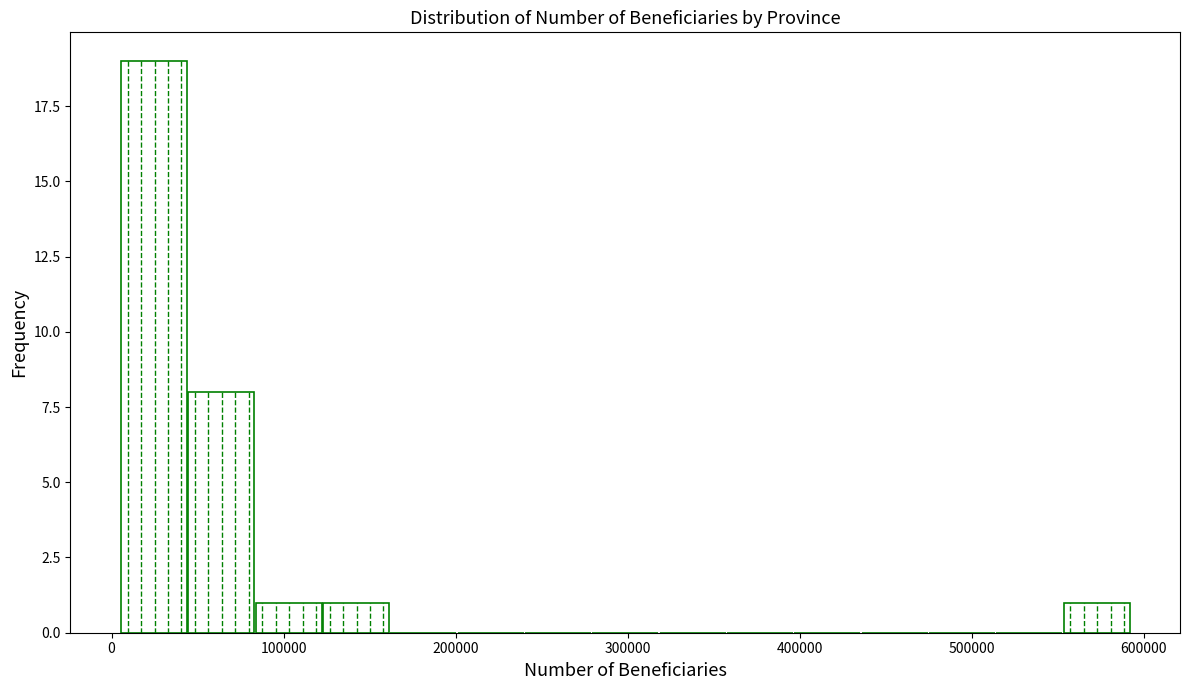

Around what value on the x-axis is the tallest bar? Give the approximate position of its centre, as read against the axis.

20000